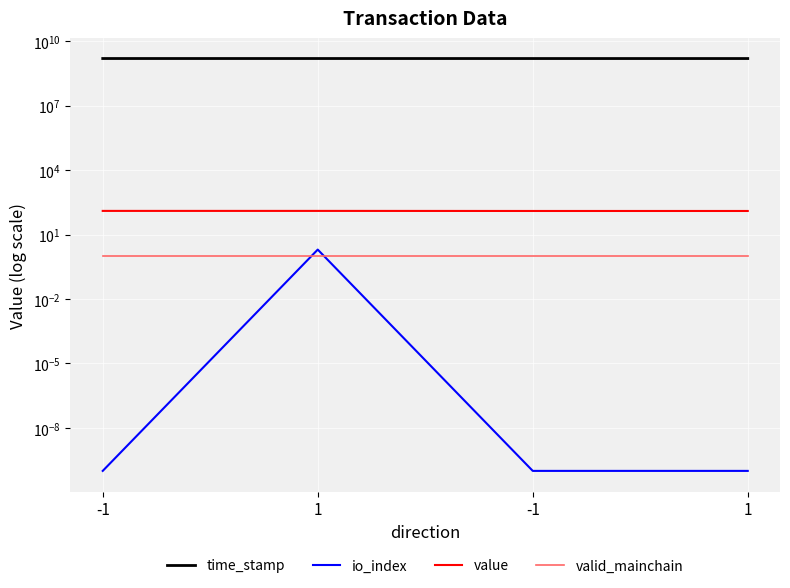

Which series changed the most between -1 and 1?

time_stamp